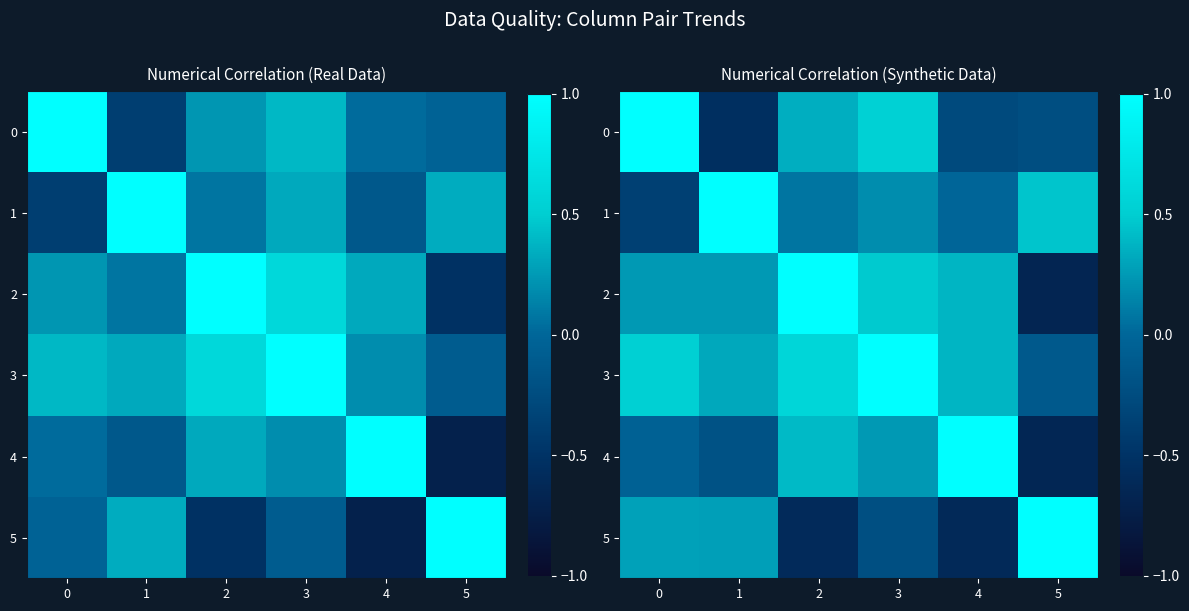

What is the difference between the highest and lowest values at 3?

1.2